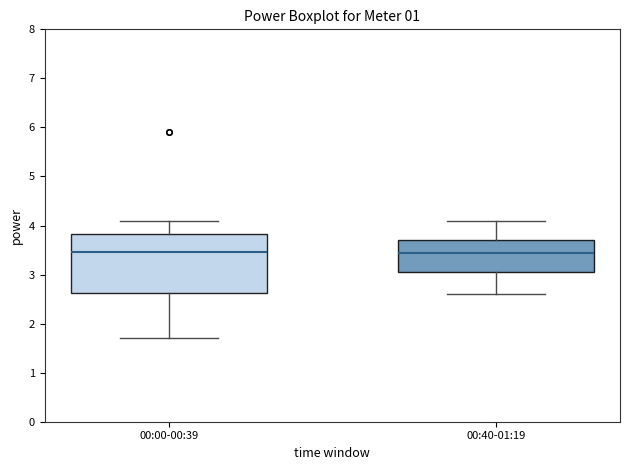

Where is the lower edge of the box for 00:40-01:19 on the y-axis? The values are not printed on the chart, so give them approximately, as read against the axis.

3.1